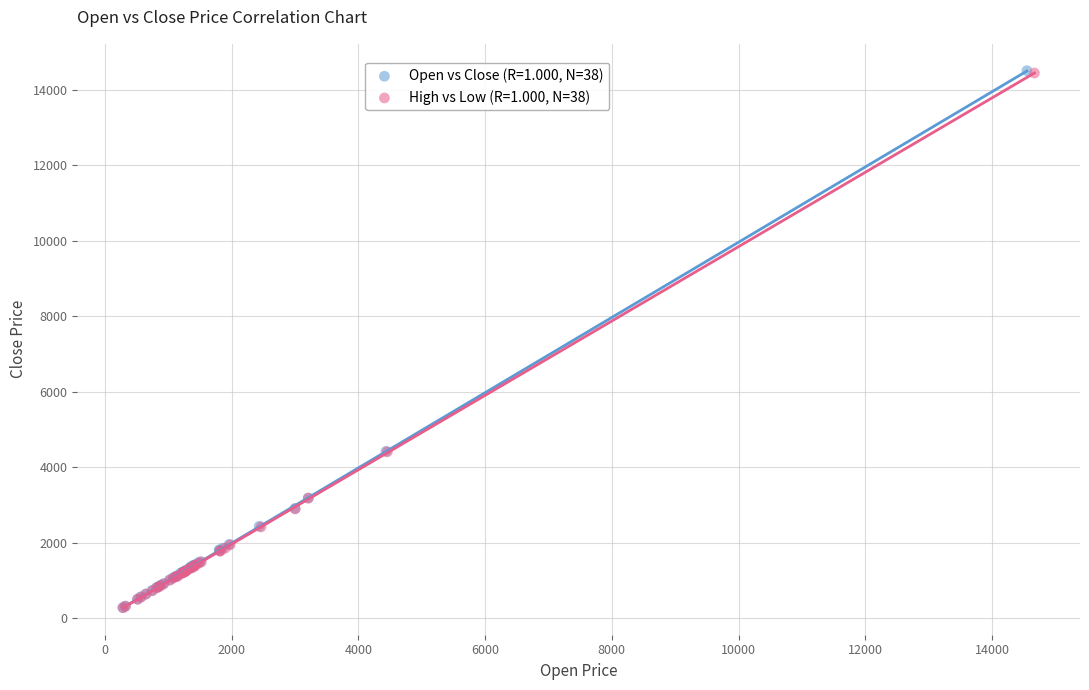

Which series has the largest Y range (max minus min)?

Open vs Close (R=1.000, N=38)